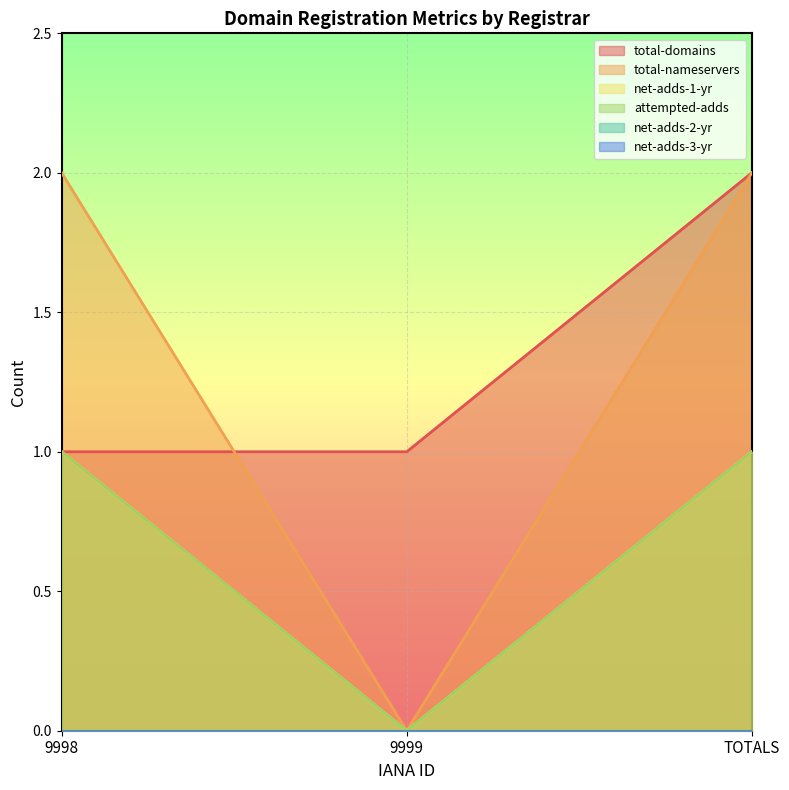

The value of total-nameservers at 9998 is 1. True or false?

False